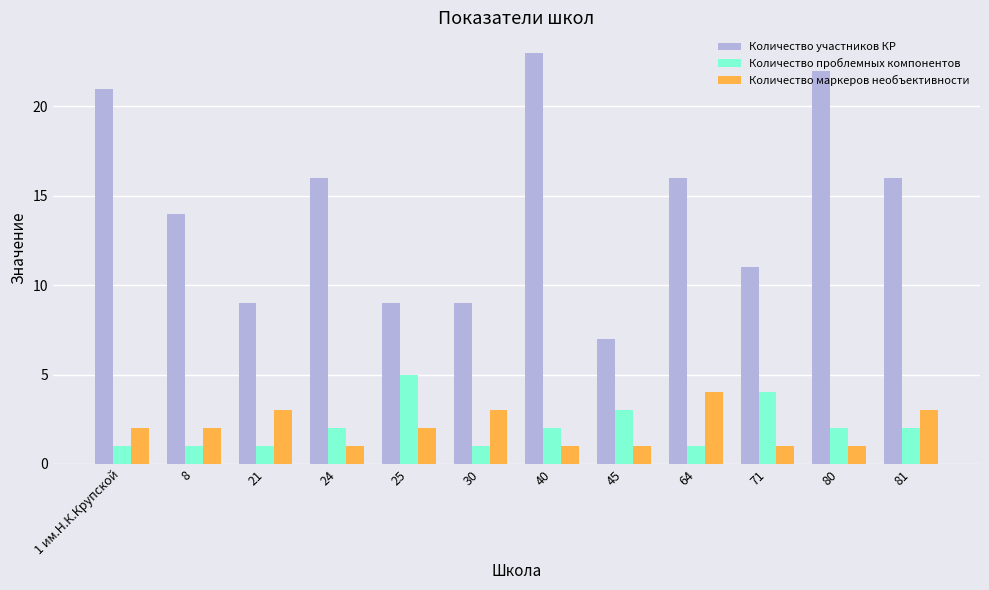

What is the maximum value shown in the chart?

23